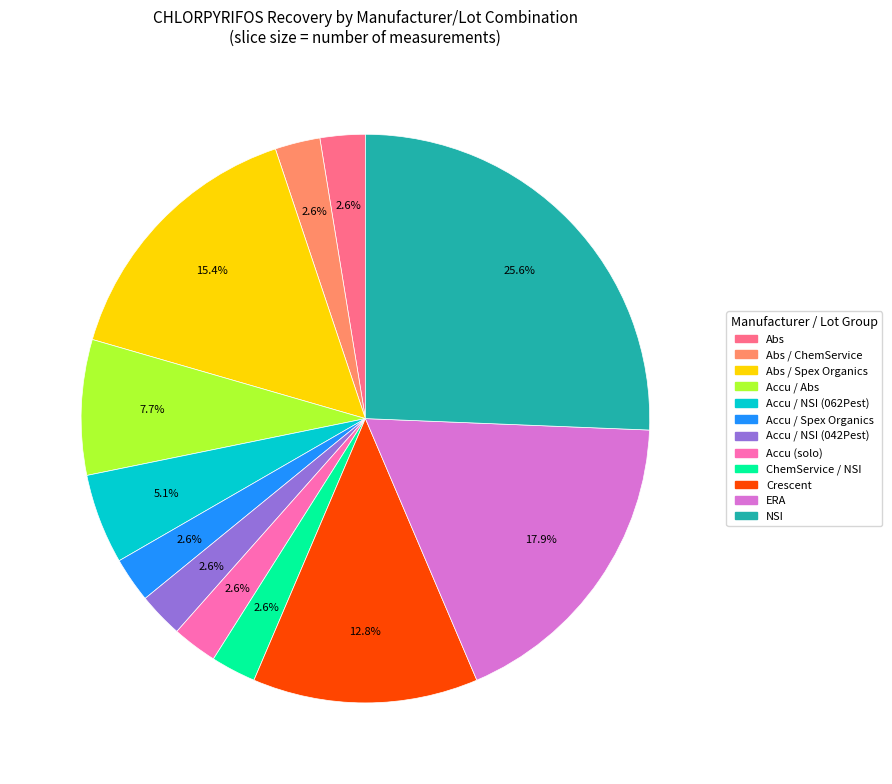

How many segments does this pie chart have?

12